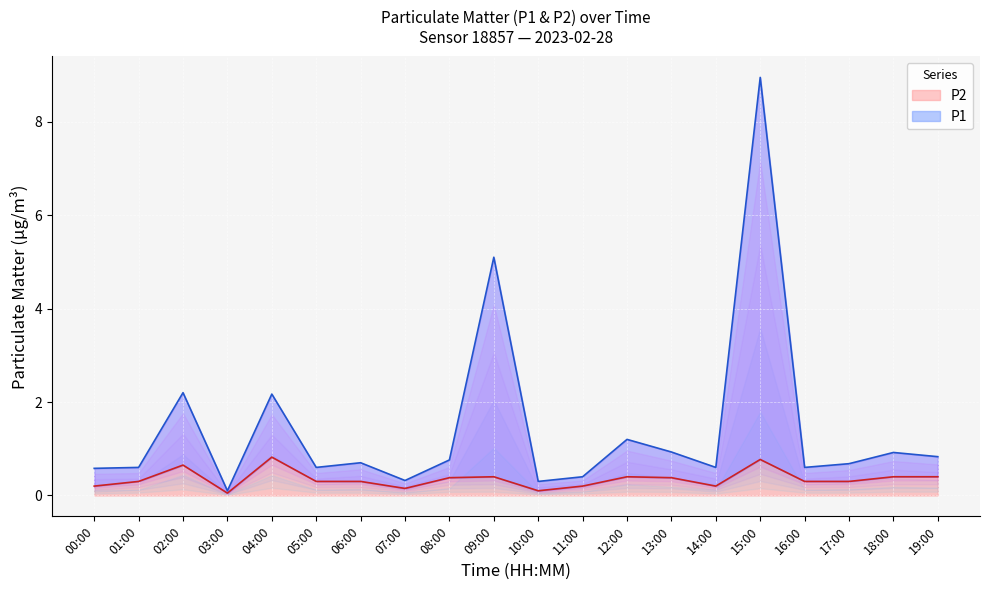

What position from the right is 04:00?

16